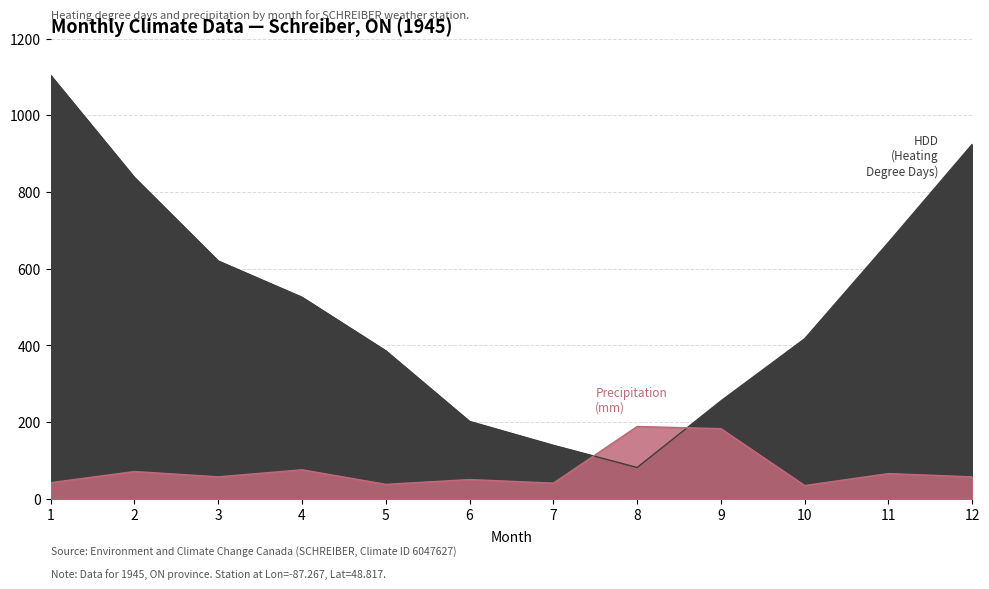

Which series has the largest range (max minus min)?

HDD (Heating Degree Days)